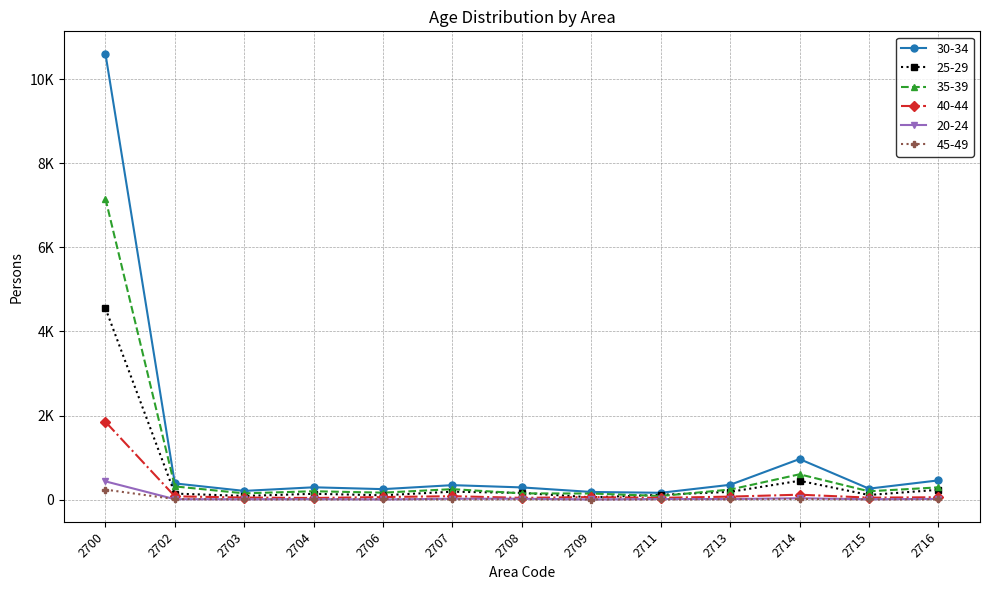

What is the total value across all series at 2714?

2185